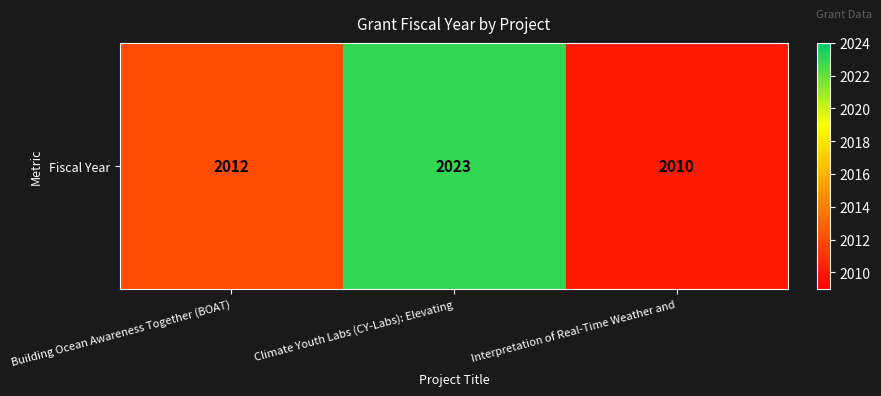

List the labels in order of value, smallest first.

Interpretation of Real-Time Weather and, Building Ocean Awareness Together (BOAT), Climate Youth Labs (CY-Labs): Elevating